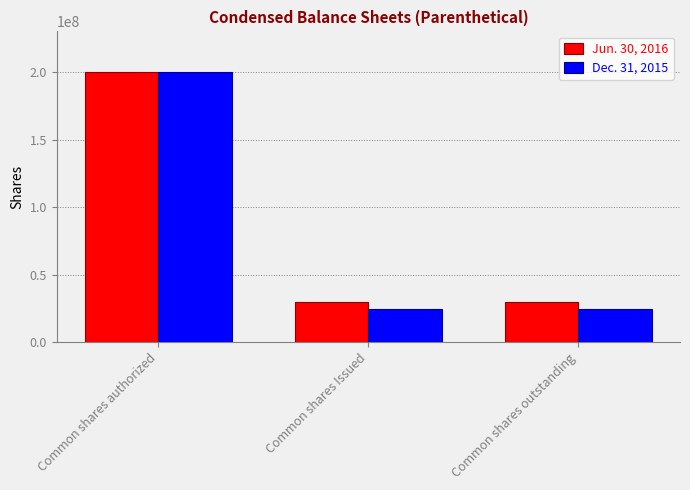

Which series has the largest total across all categories?

Jun. 30, 2016